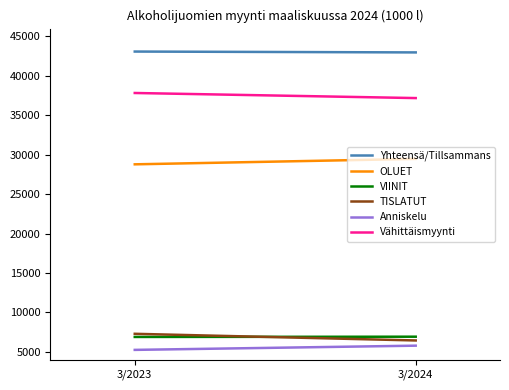

The value of Yhteensä/Tillsammans at 3/2024 is 42980. True or false?

True